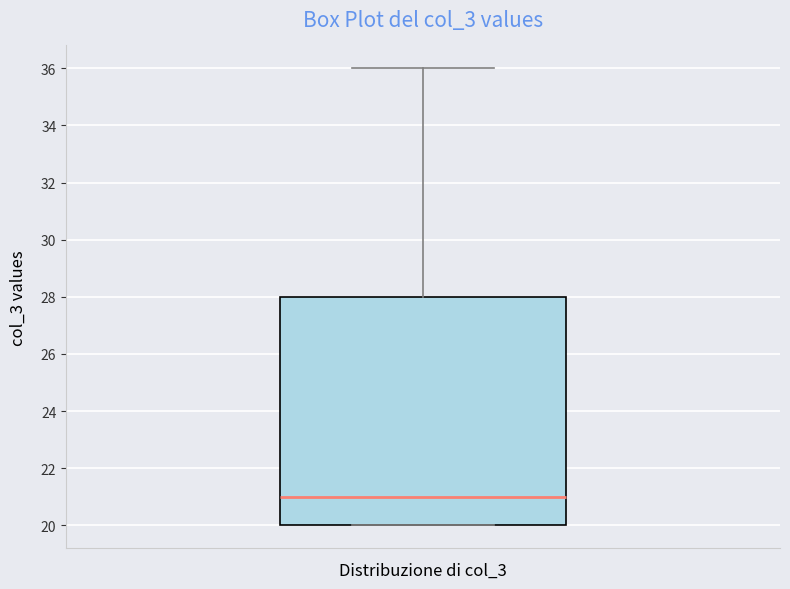

Where is the lower edge of the box on the y-axis? The values are not printed on the chart, so give them approximately, as read against the axis.

20